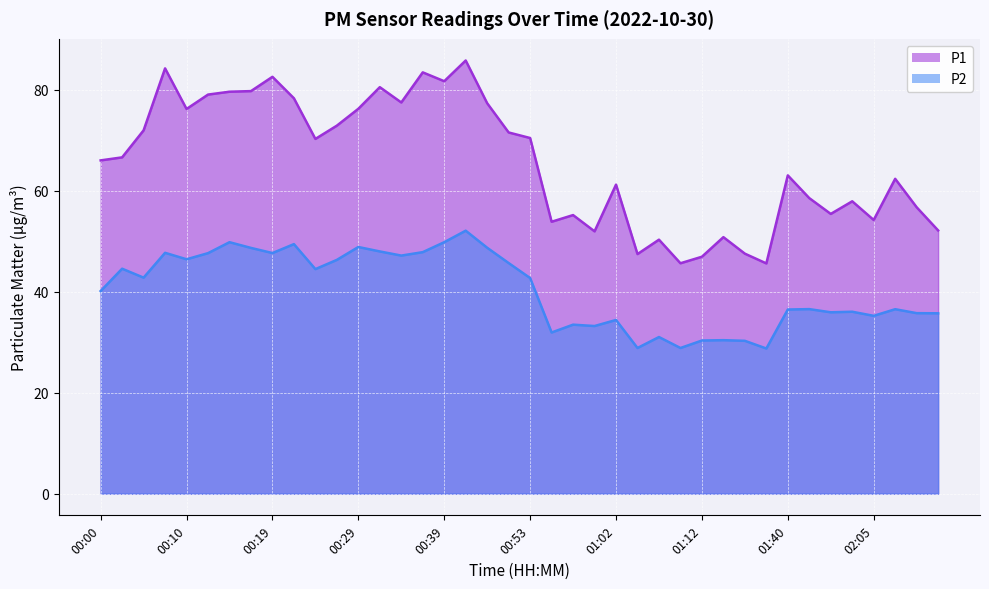

What are all the series names shown in the legend?

P1, P2